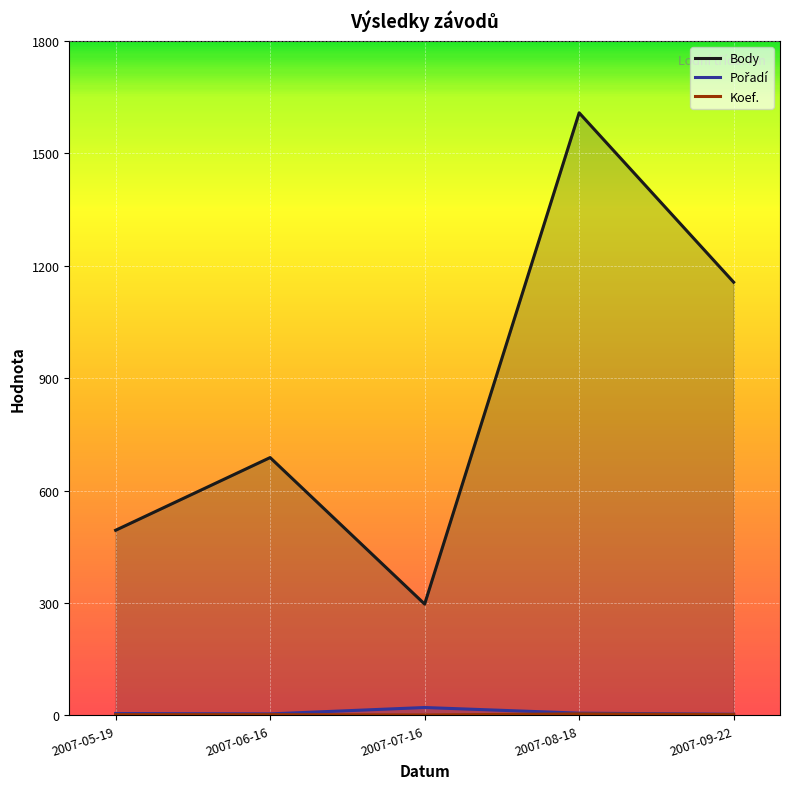

Where is the first local maximum for Pořadí?

2007-07-16